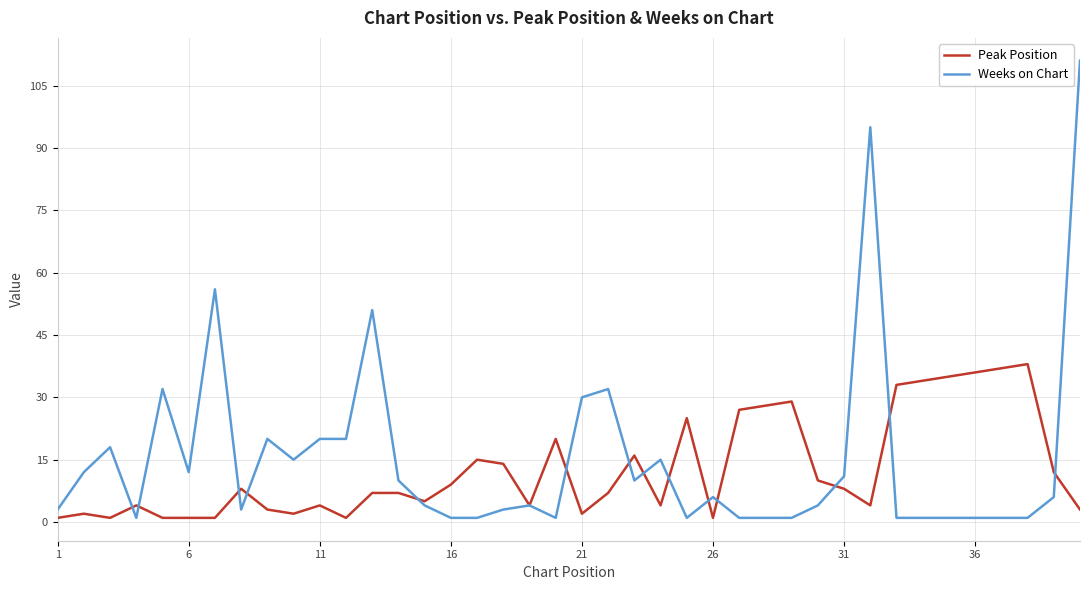

What is the minimum value for Weeks on Chart?

1